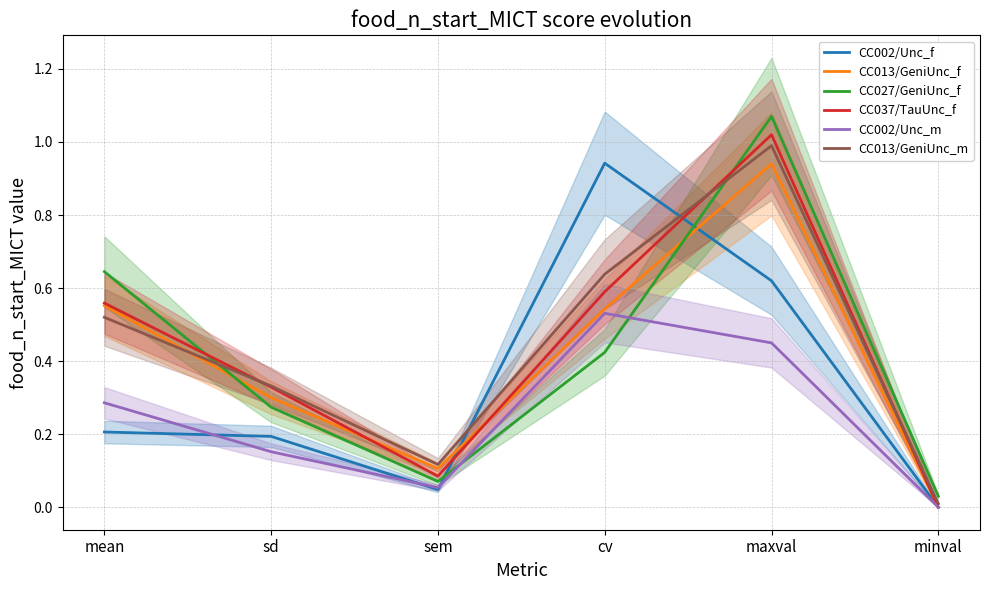

How many data points in CC002/Unc_f are above 0?

5